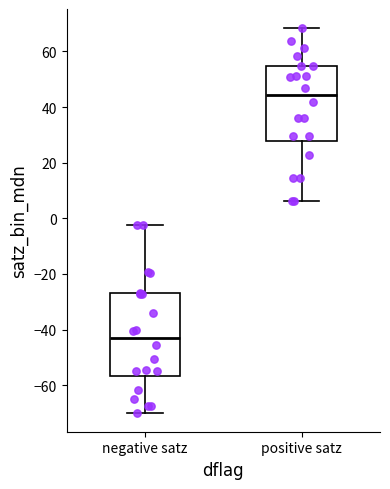

Which box has the highest median line?

positive satz